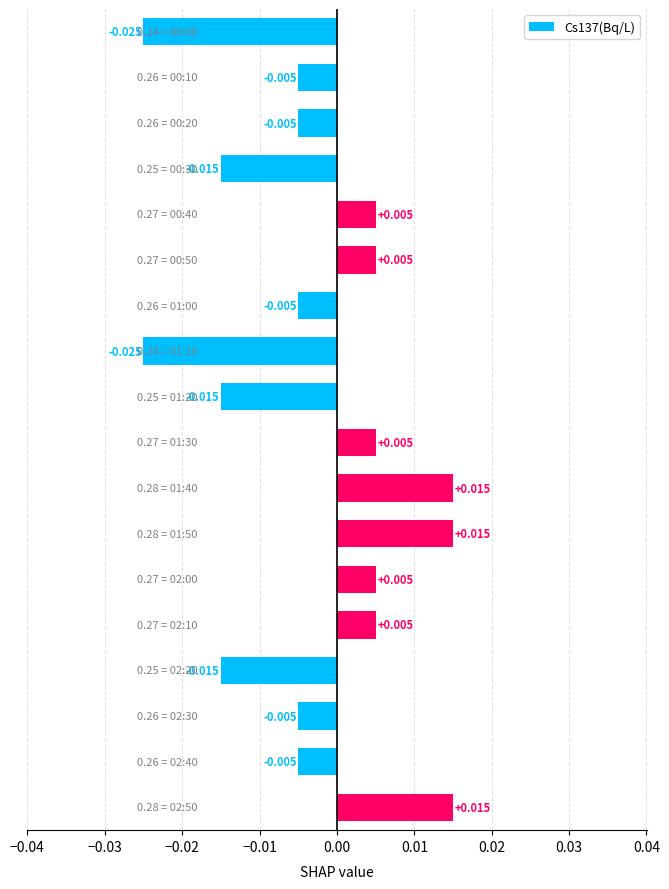

Count the number of categories in the chart.

18